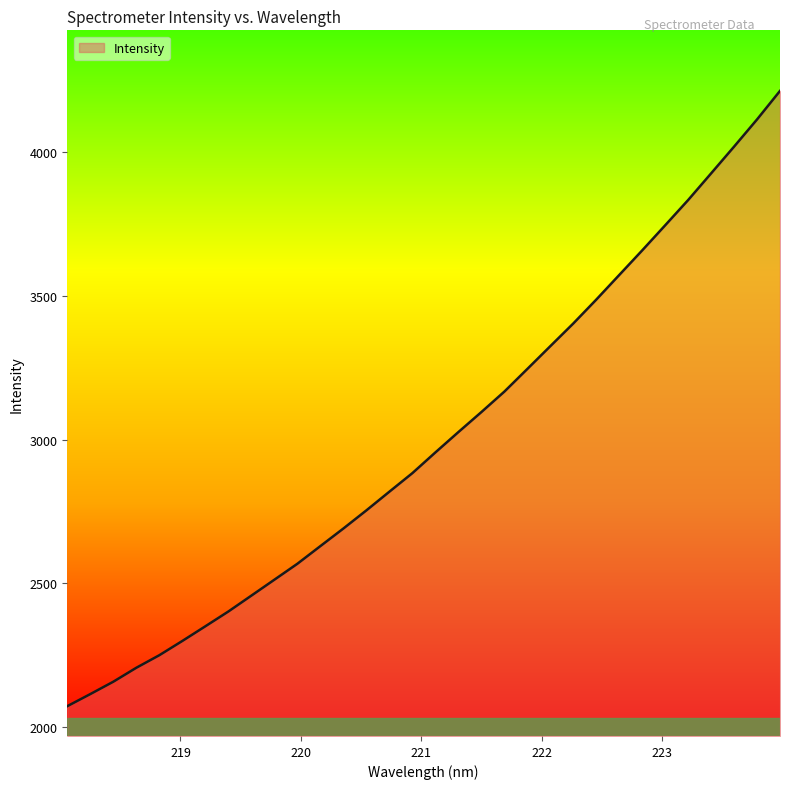

What is the greatest value displayed?

4213.3